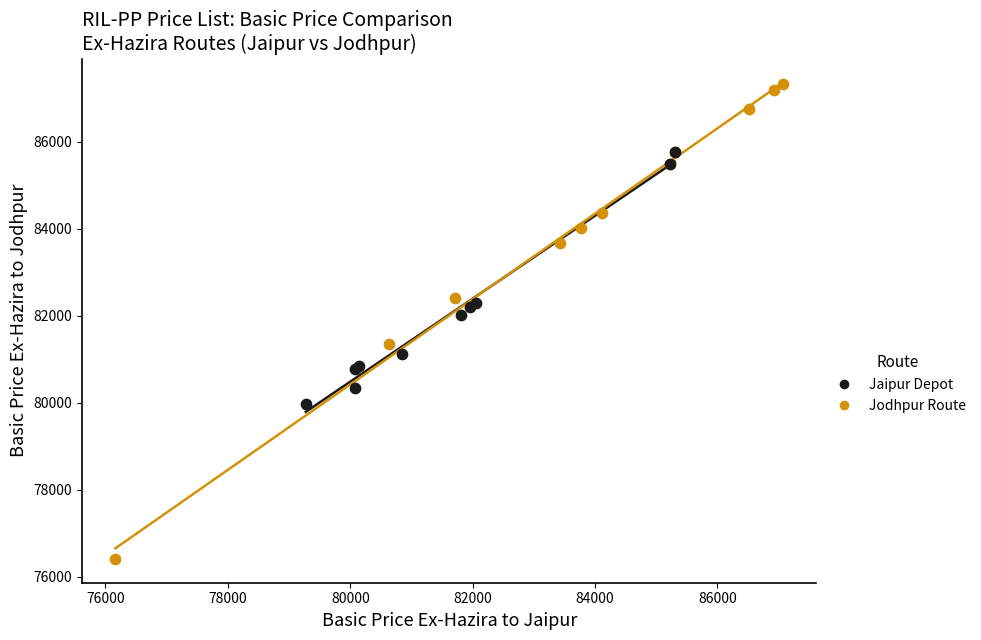

Which series contains the highest Y value?

Jodhpur Route